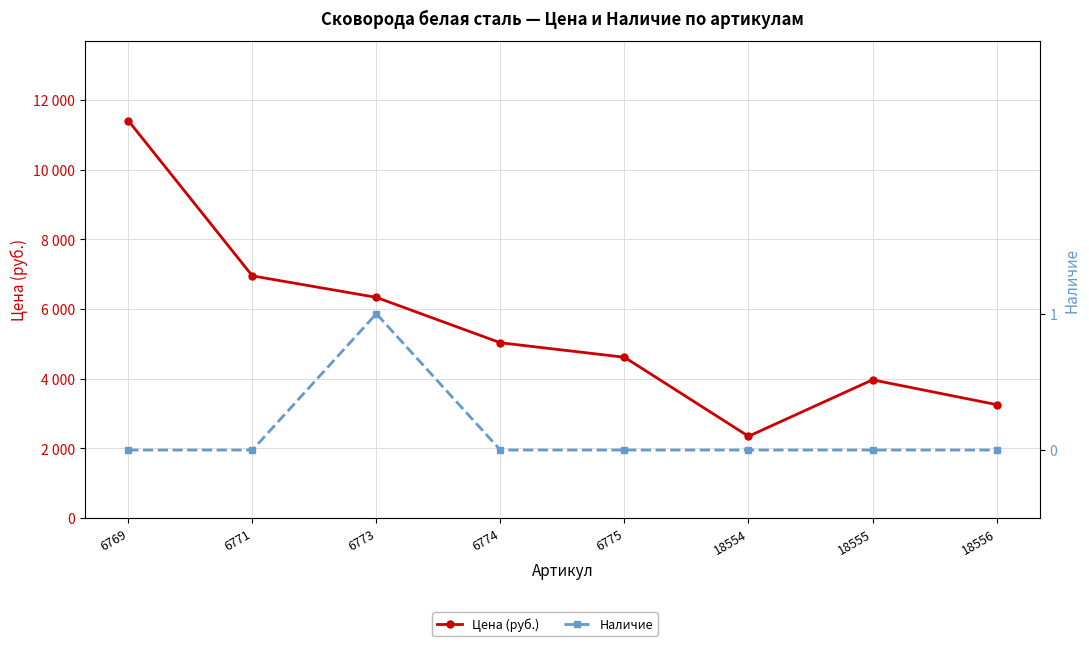

Rank the series by their maximum value, from highest to lowest.

Цена (руб.), Наличие